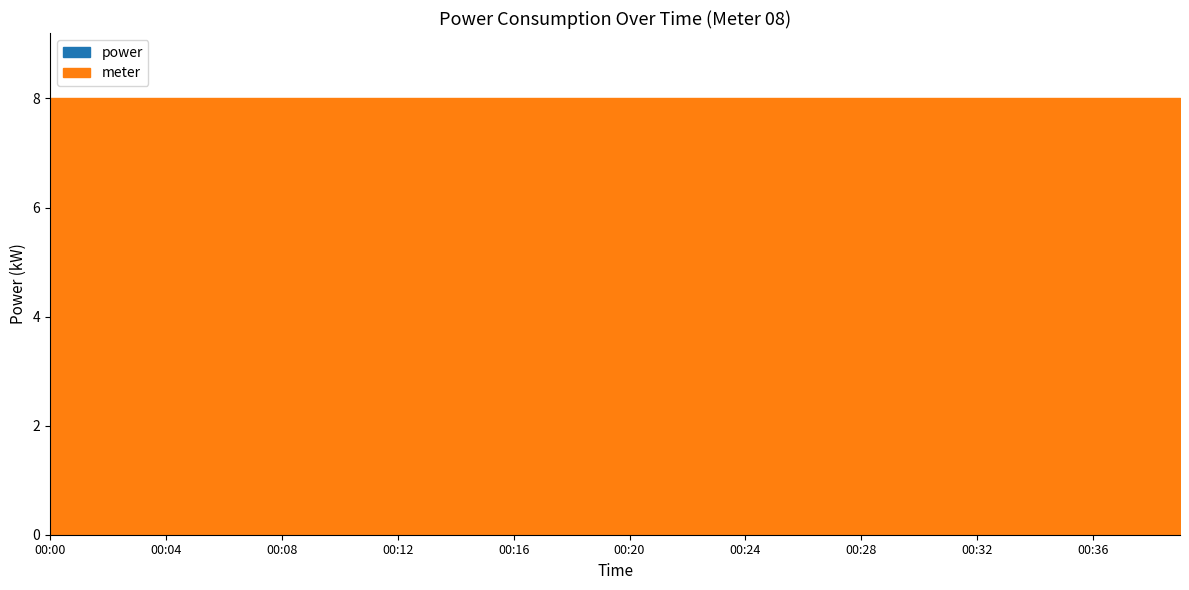

Reading left to right, what are all the values shown in this chart?

2.2	2.2	2.1	2.0	2.1	2.0	2.0	1.9	2.2	2.1	2.1	2.1	2.2	2.2	2.1	2.1	2.1	2.0	2.0	2.0	2.0	2.0	2.1	2.1	2.2	2.1	2.0	2.0	4.4	4.4	4.4	4.5	4.5	2.1	2.1	2.2	2.1	2.0	2.0	2.1